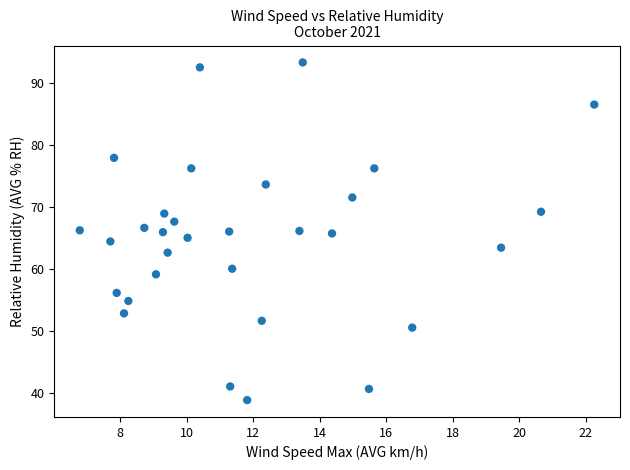

What is the range of X values (max minus min)?

15.5